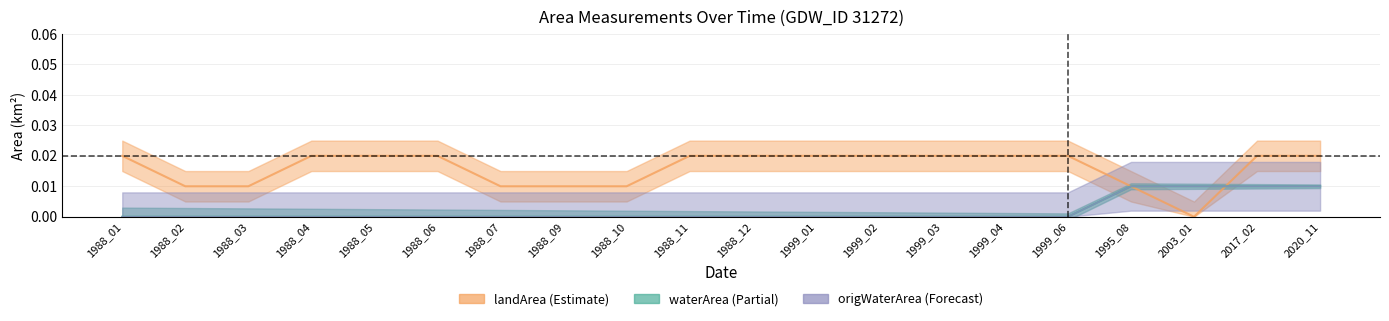

In landArea, how many points are lower than both neighbors (excluding endpoints)?

1